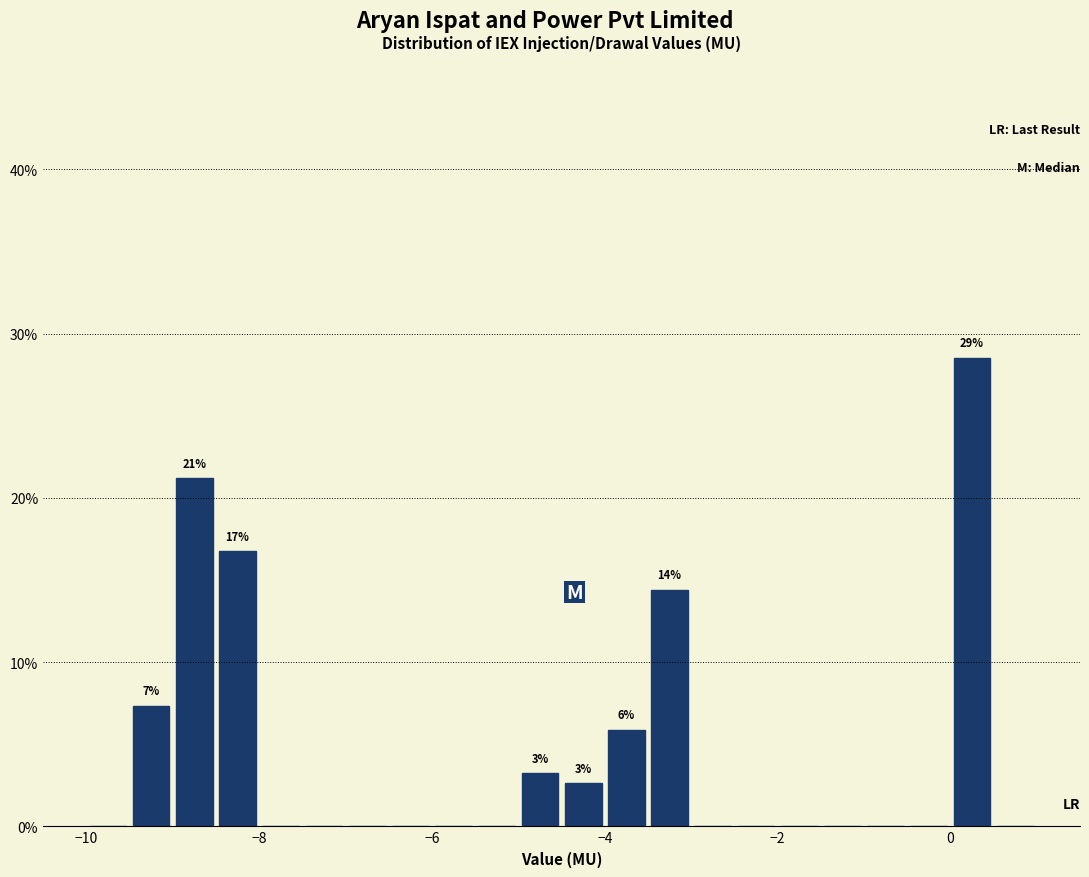

Around what value on the x-axis is the tallest bar? Give the approximate position of its centre, as read against the axis.

0.2